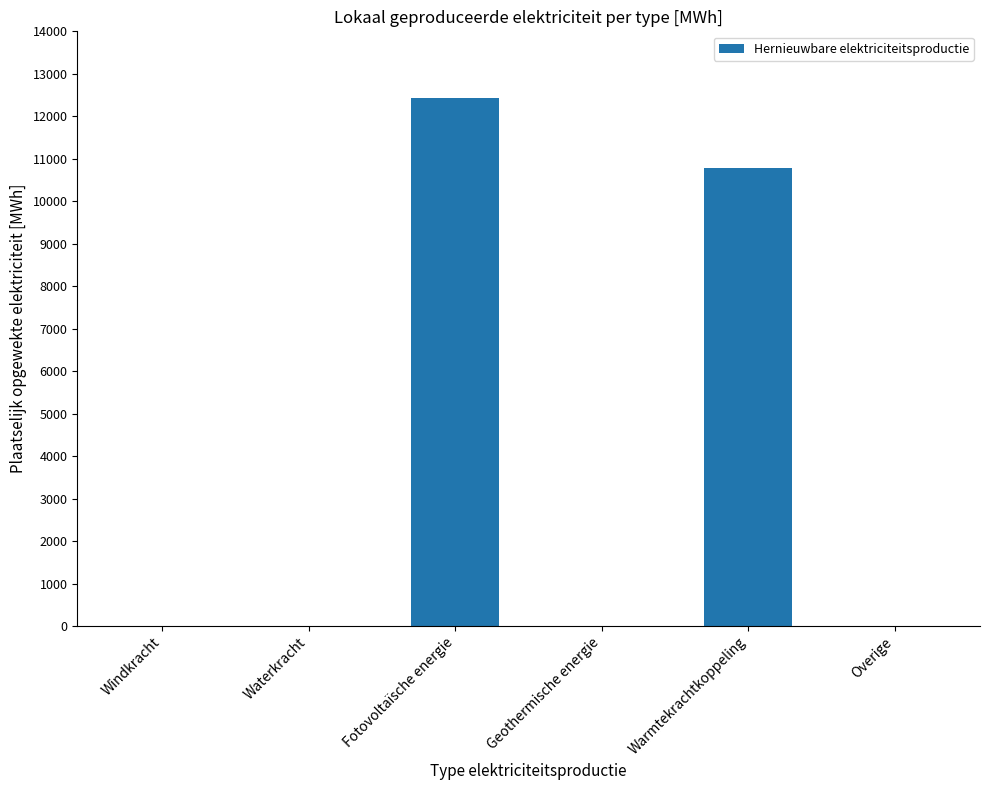

Between Warmtekrachtkoppeling and Overige, which is larger?

Warmtekrachtkoppeling